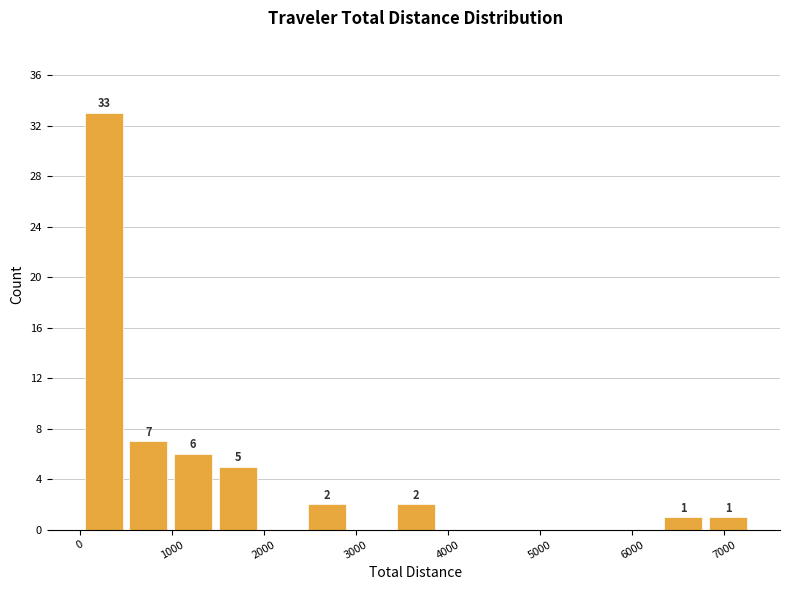

Which range on the x-axis has the tallest bar?

0 to 500